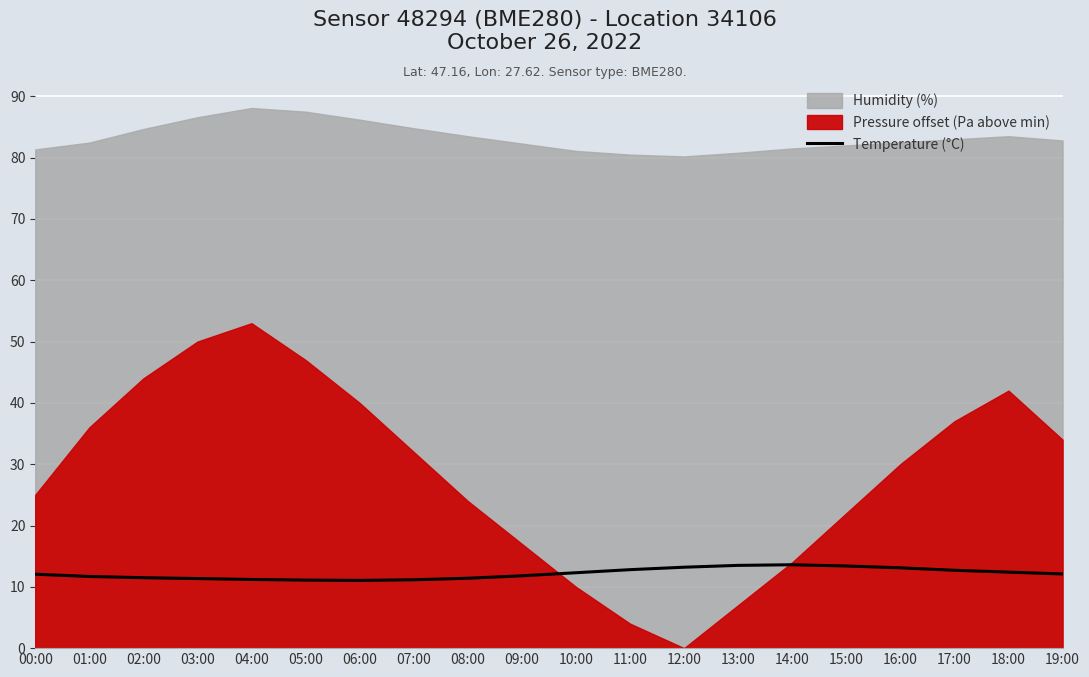

What position from the right is 03:00?

17